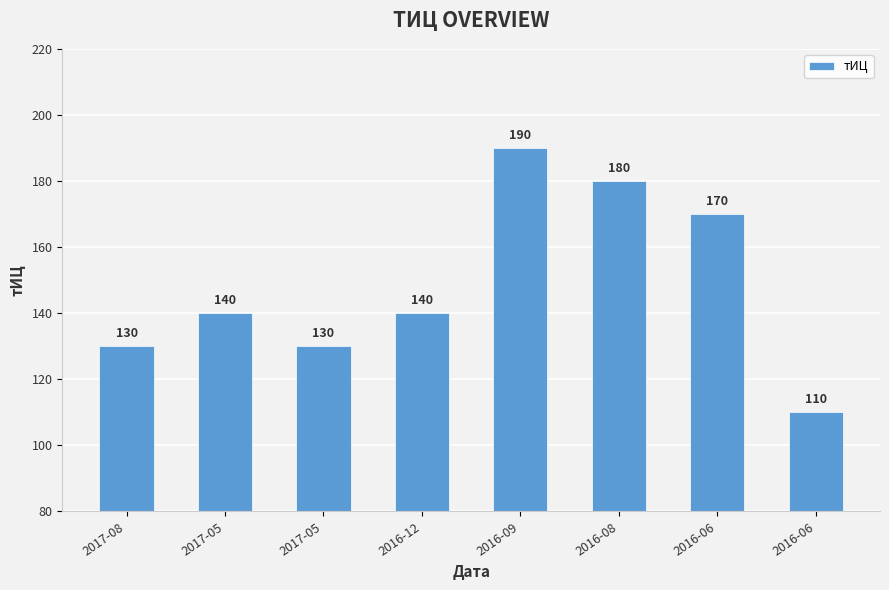

Where is the data nearest to the value 150?

2017-05